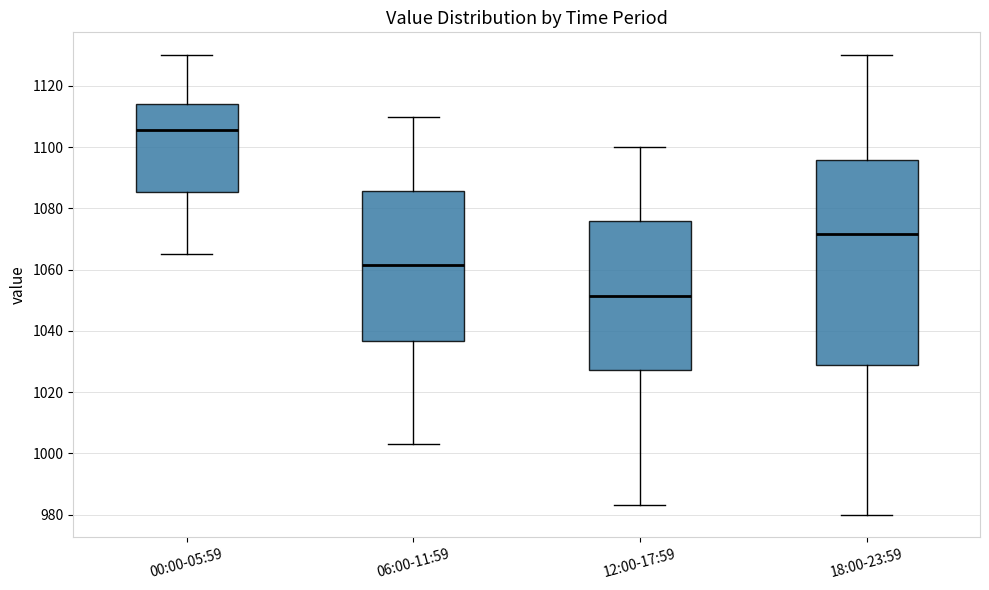

Reading left to right, read every box against the y-axis: the position of its median line, the range the box covers, and the ends of its whiskers. The values are not printed on the chart, so give them approximately, as read against the axis.

00:00-05:59: median 1106, box 1086 to 1114, whiskers 1066 to 1130
06:00-11:59: median 1062, box 1036 to 1086, whiskers 1004 to 1110
12:00-17:59: median 1052, box 1028 to 1076, whiskers 984 to 1100
18:00-23:59: median 1072, box 1028 to 1096, whiskers 980 to 1130